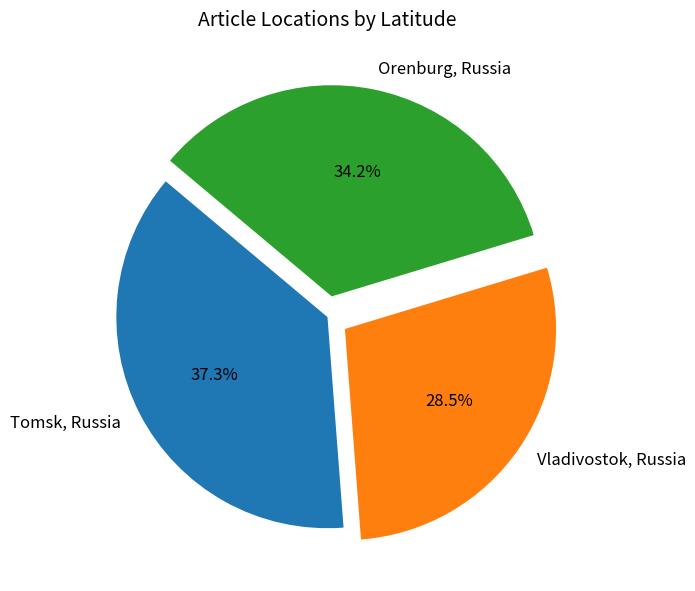

Which has a higher value, Vladivostok, Russia or Tomsk, Russia?

Tomsk, Russia